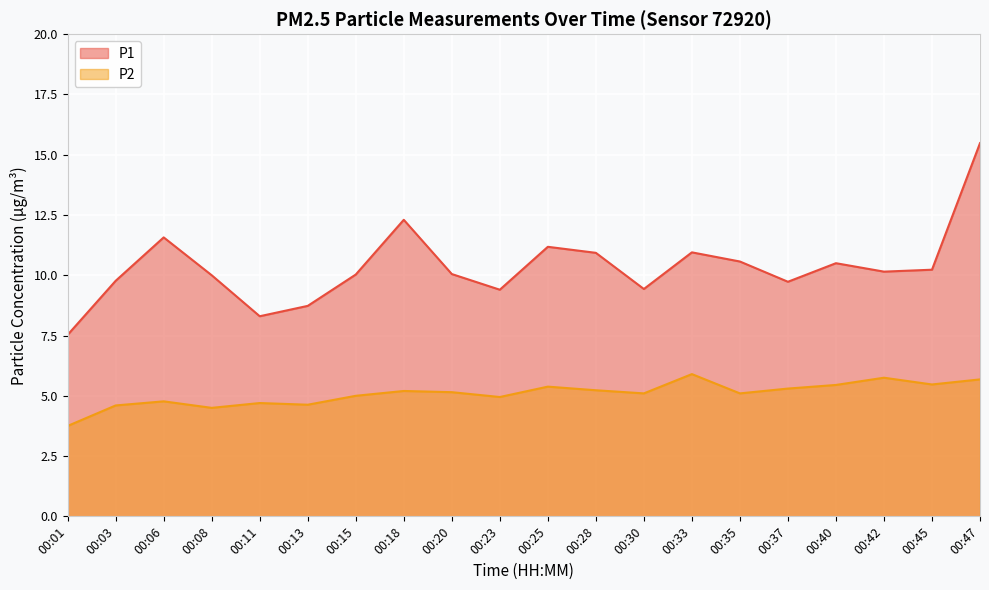

List the series in order of their peak value, highest first.

P1, P2